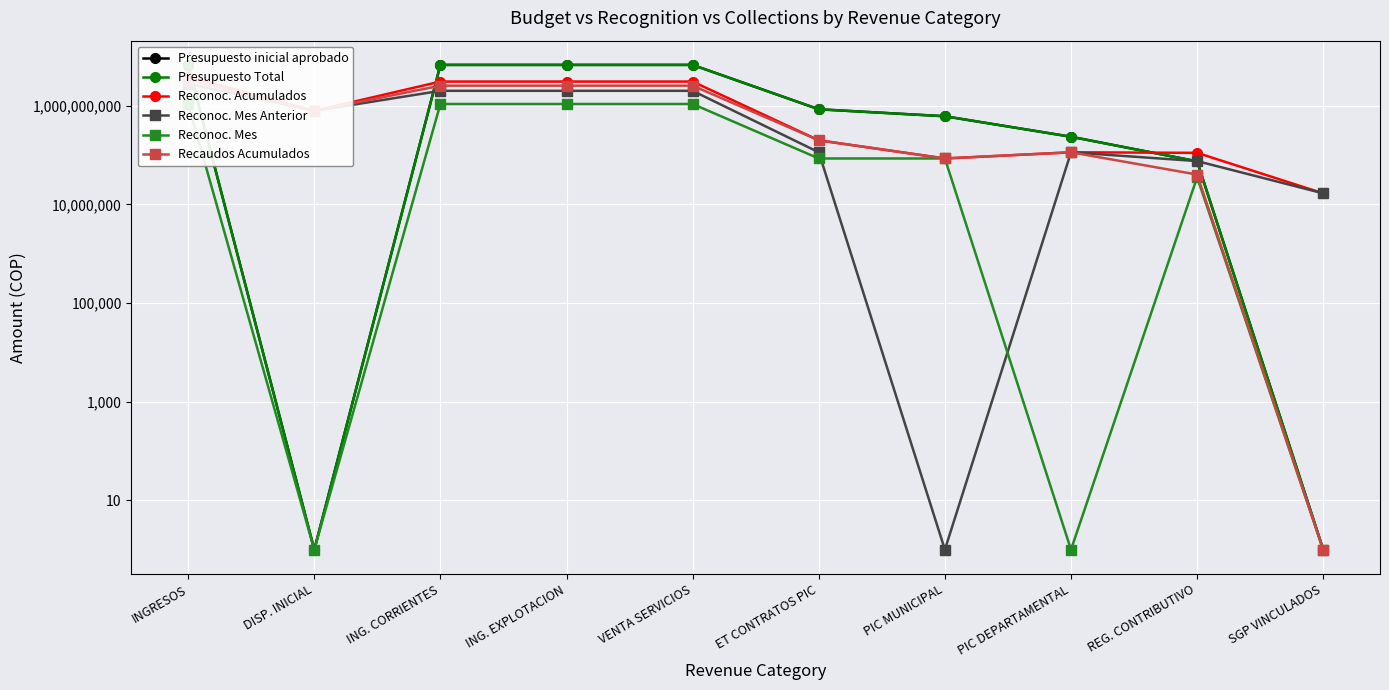

After their last crossing, which series has the higher values: Presupuesto Total or Reconoc. Acumulados?

Reconoc. Acumulados